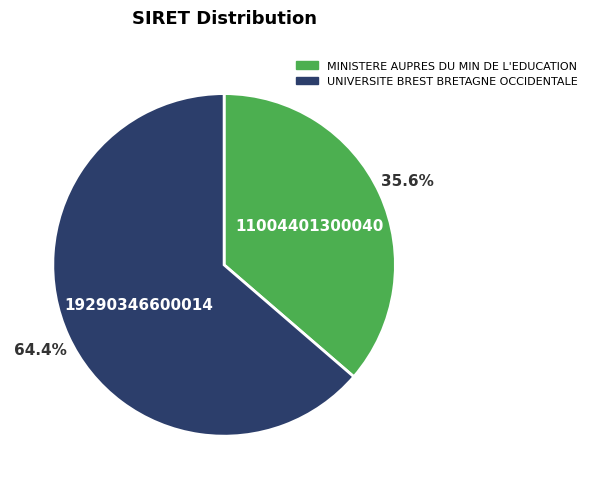

To the nearest percent, what portion does UNIVERSITE BREST BRETAGNE OCCIDENTALE represent?

64%